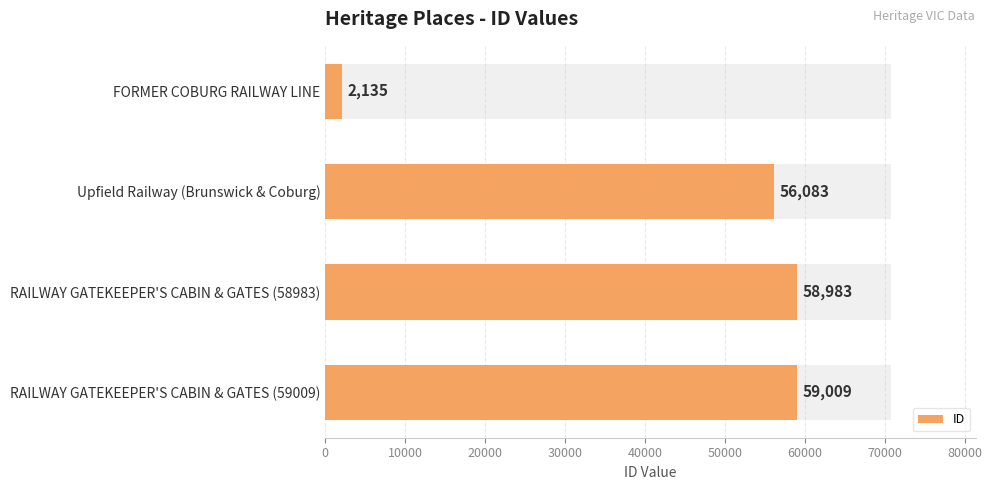

What is the minimum value shown in the chart?

2135